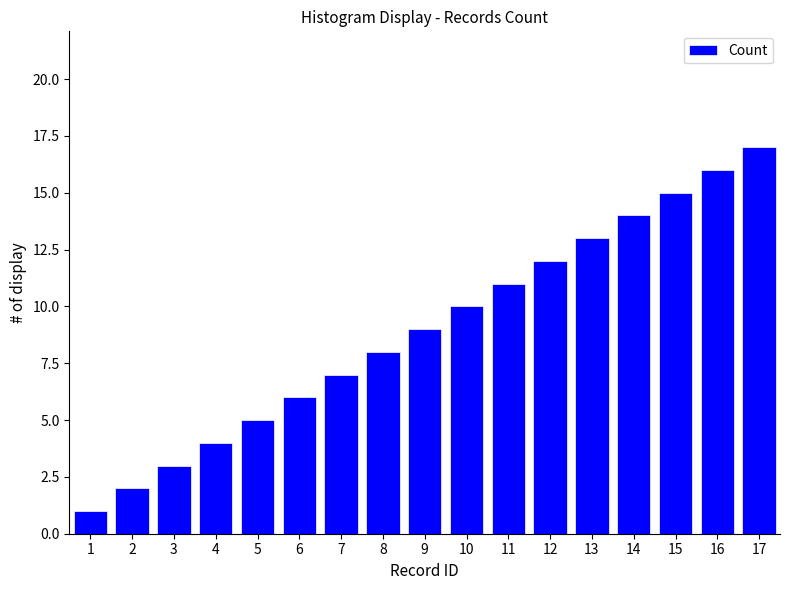

Which has a higher value, 13 or 15?

15